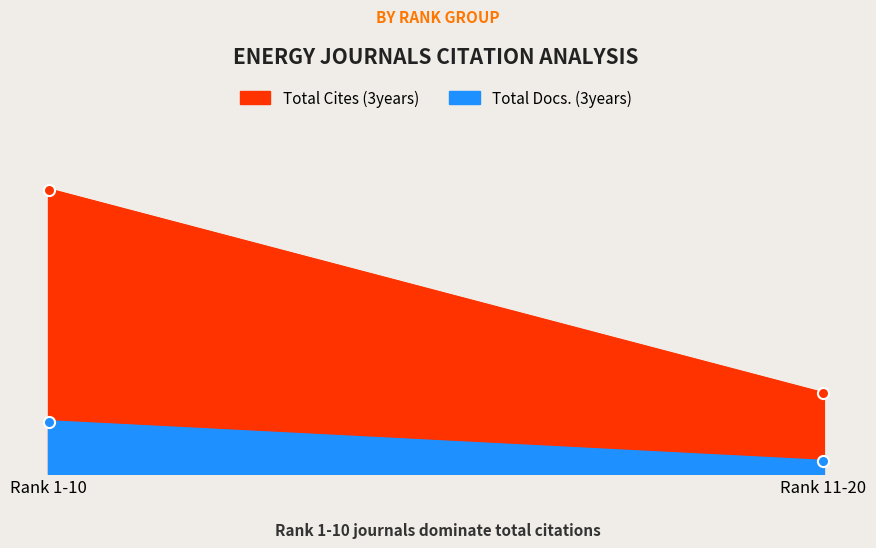

Count the Total Docs. (3years) values in the range 2365 to 9554.

2